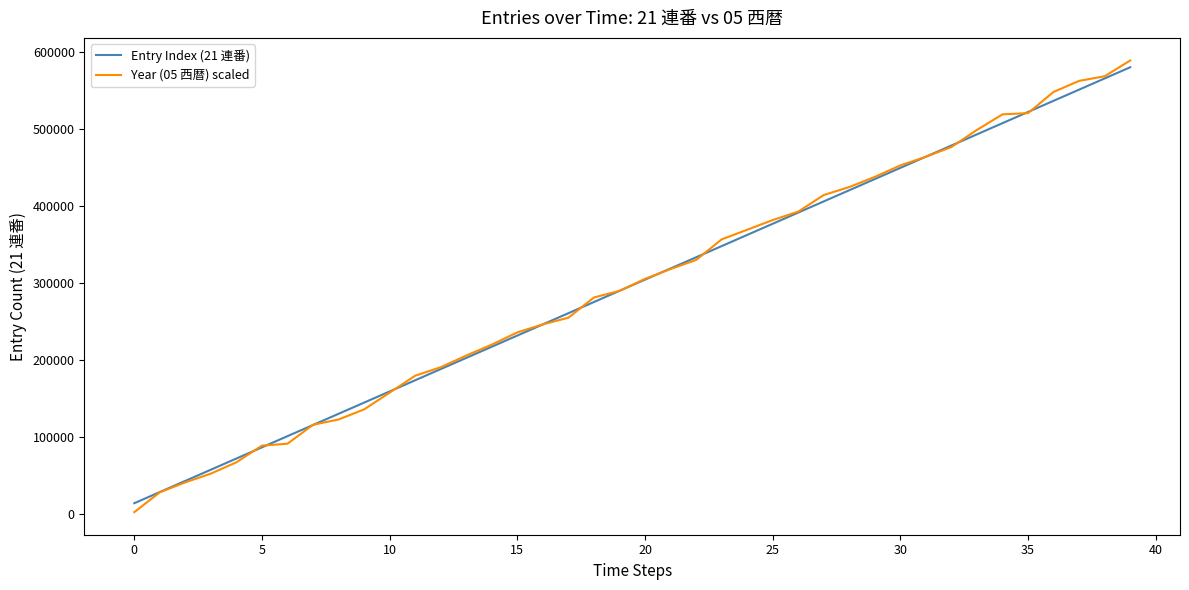

Which series has the largest range (max minus min)?

Year (05 西暦) scaled